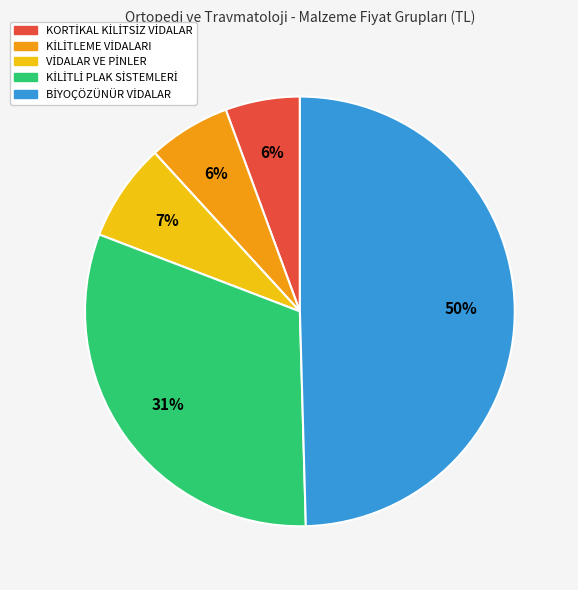

To the nearest percent, what is the difference between the largest and smallest slice percentages?

44%